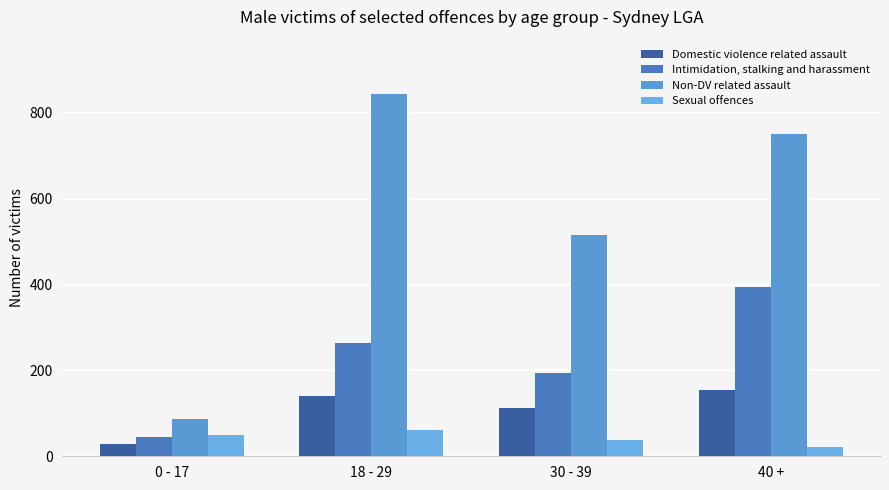

The value of Sexual offences at 0 - 17 is 50. True or false?

True